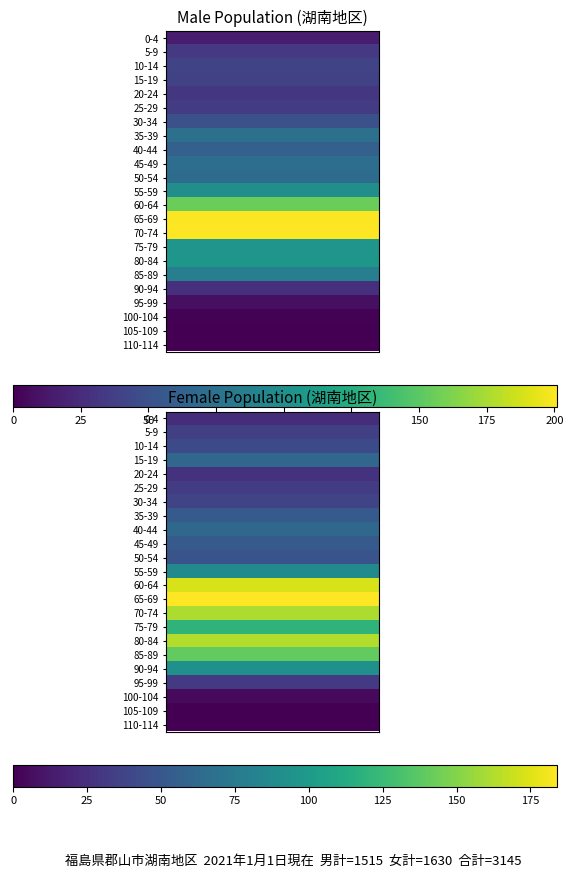

What is the difference between the maximum and minimum values in the 女 (Female) series?

184